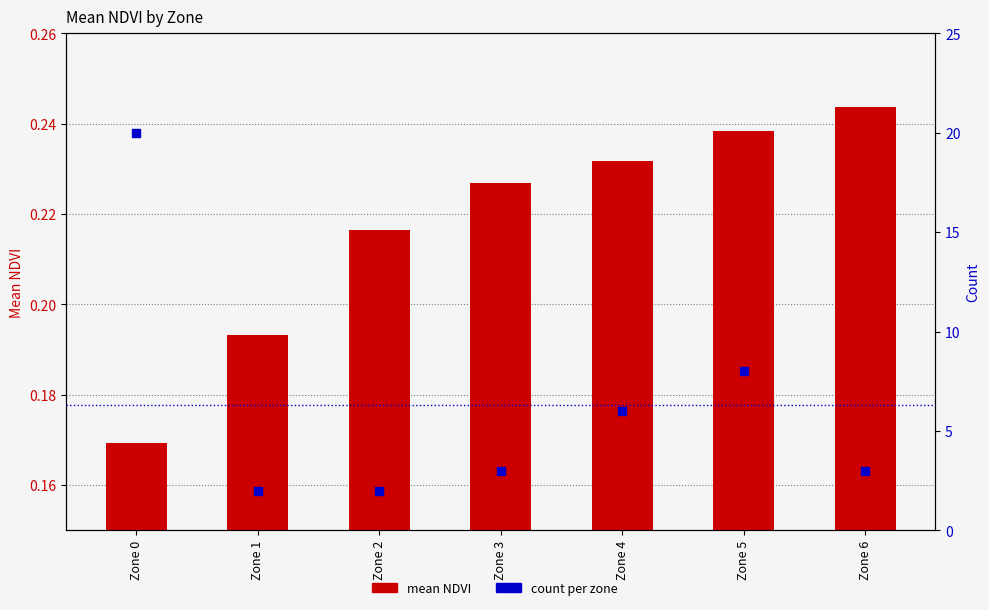

Which series reaches the minimum Y coordinate?

mean NDVI